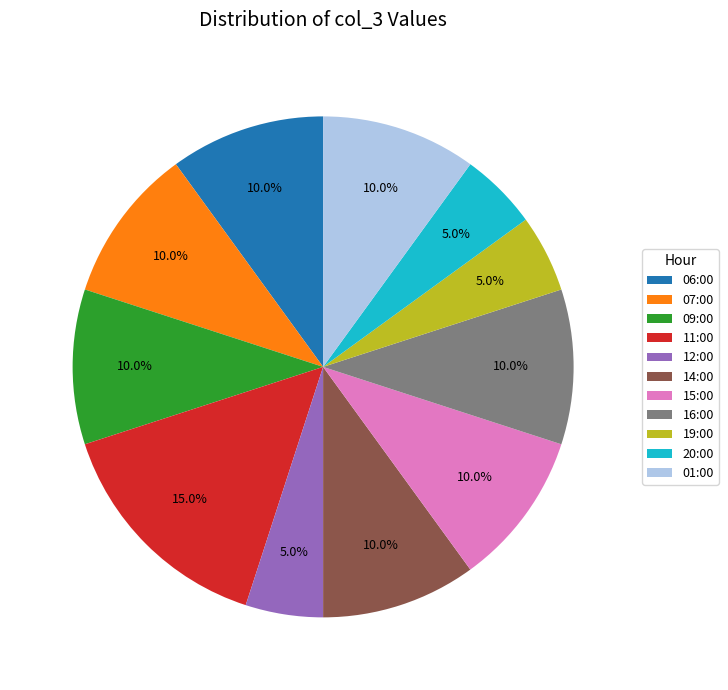

How many slices are in this pie chart?

11